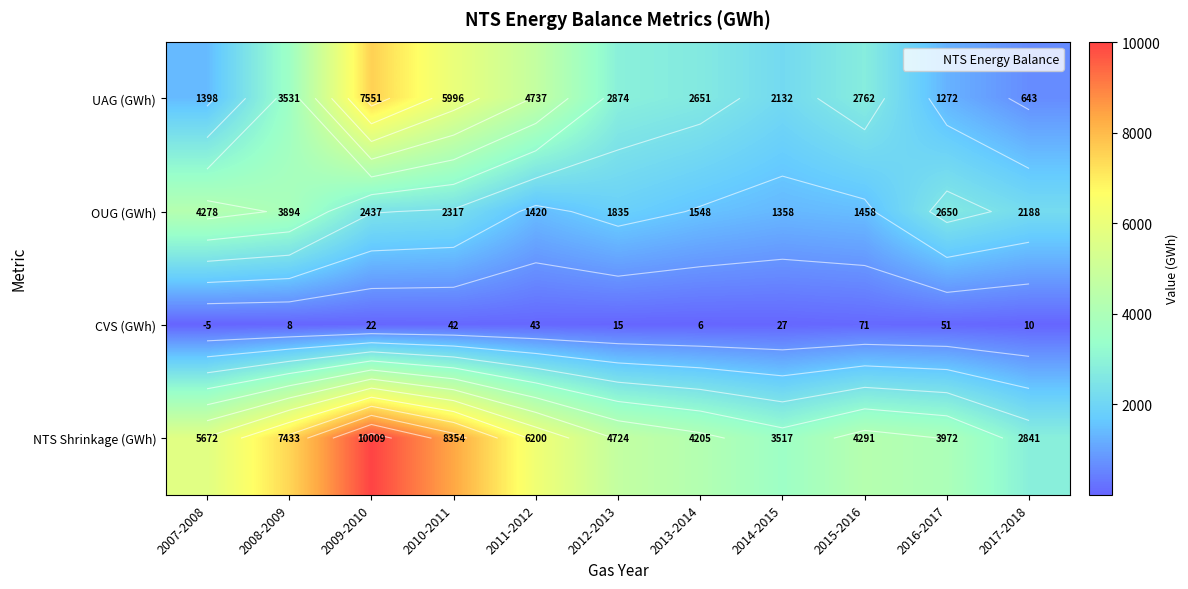

At which label does OUG (GWh) first exceed 2187?

2007-2008